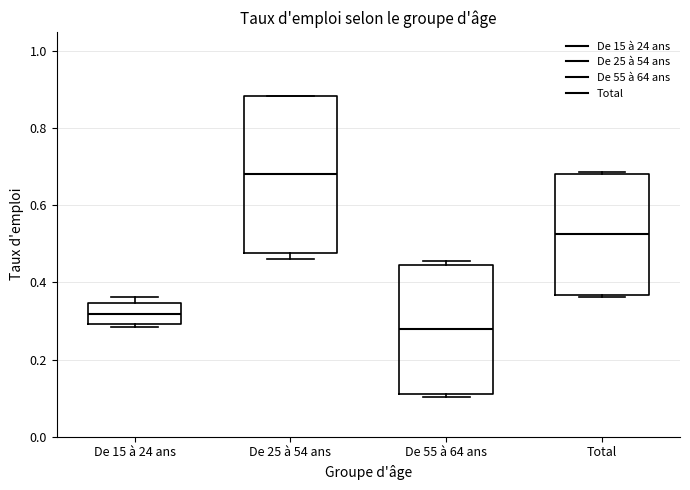

Where is the lower edge of the box for De 55 à 64 ans on the y-axis? The values are not printed on the chart, so give them approximately, as read against the axis.

0.12